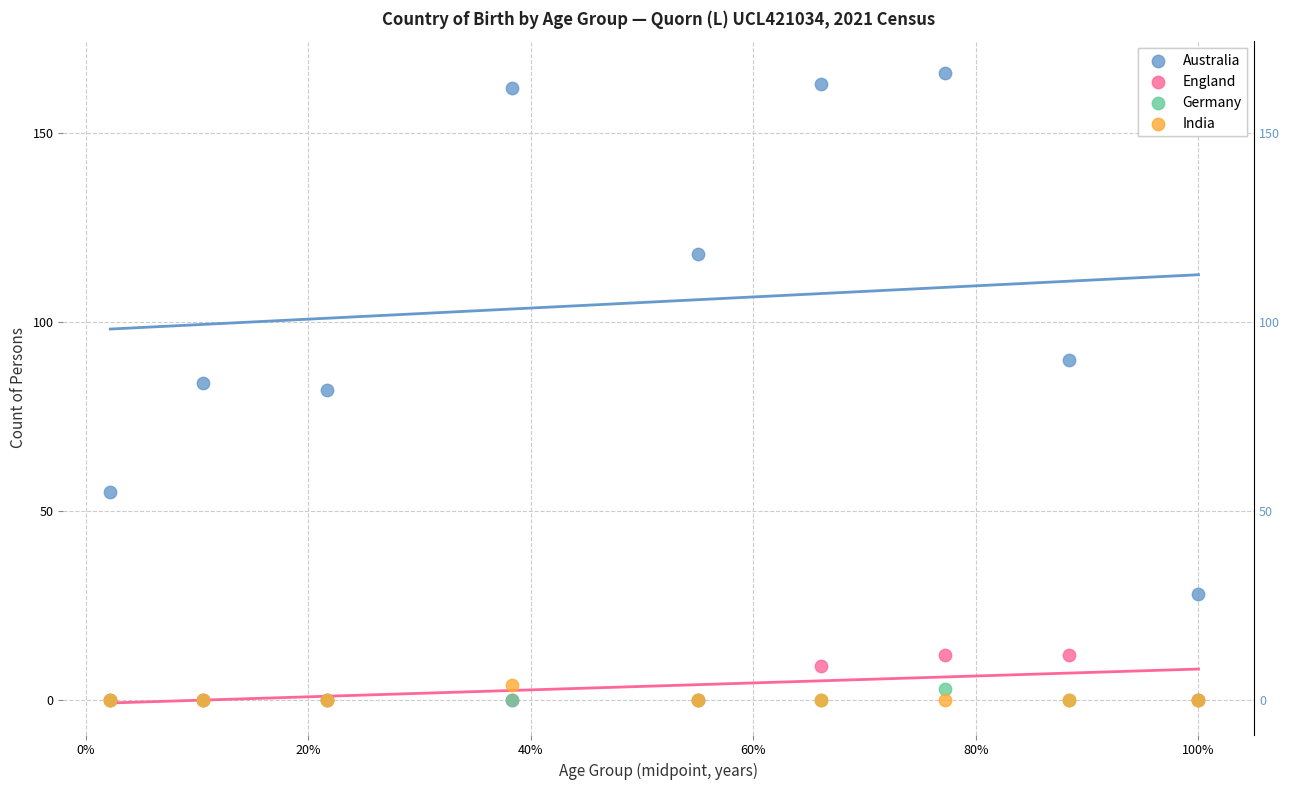

In the Australia series, what Y value is closest to 97?

90